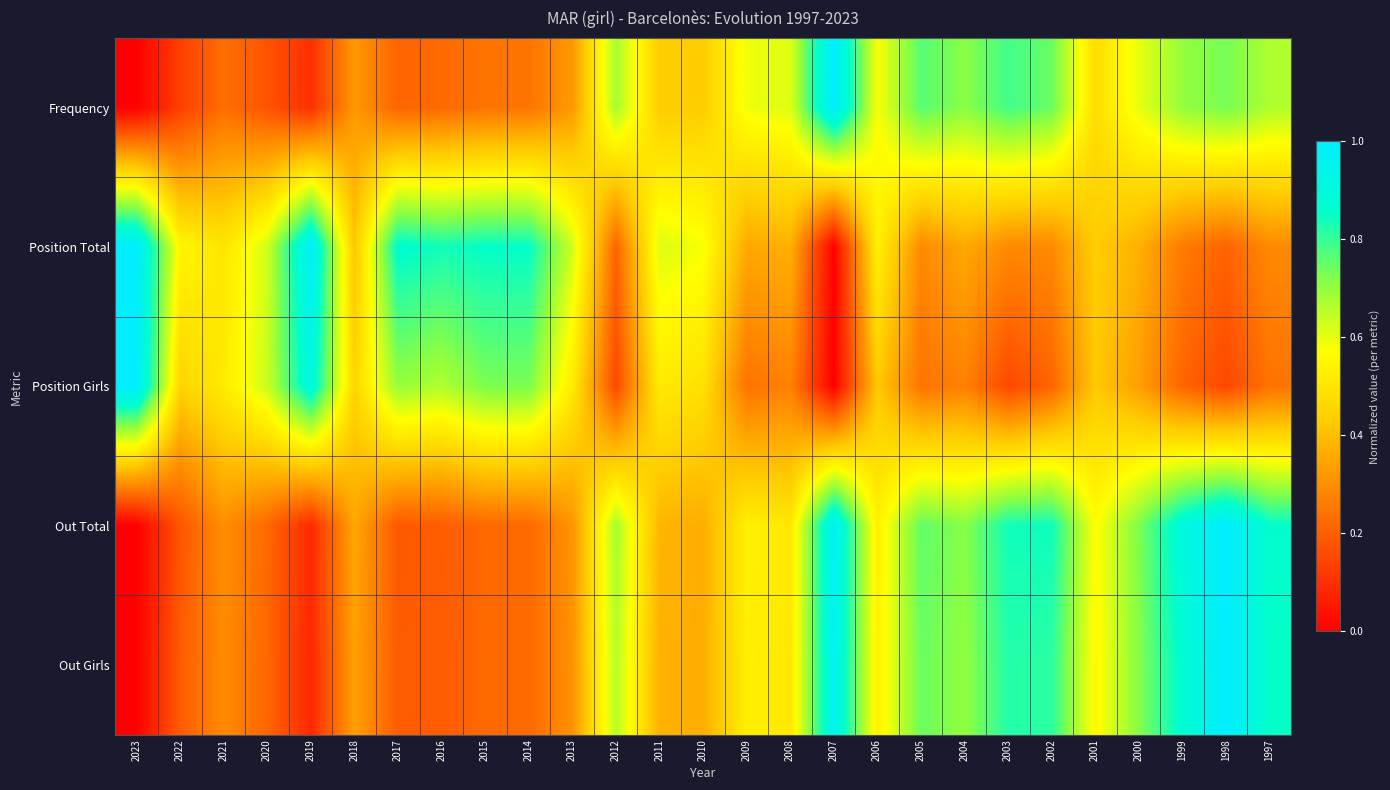

Reading left to right, list all the values displayed in this chart.

Frequency: 2023=0.0	2022=0.1	2021=0.2	2020=0.2	2019=0.1	2018=0.3	2017=0.2	2016=0.2	2015=0.2	2014=0.2	2013=0.3	2012=0.7	2011=0.4	2010=0.4	2009=0.6	2008=0.6	2007=1.0	2006=0.6	2005=0.8	2004=0.7	2003=0.8	2002=0.7	2001=0.5	2000=0.6	1999=0.7	1998=0.7	1997=0.7
Position Total: 2023=1.0	2022=0.5	2021=0.5	2020=0.6	2019=1.0	2018=0.4	2017=0.9	2016=0.8	2015=0.9	2014=0.9	2013=0.6	2012=0.2	2011=0.6	2010=0.6	2009=0.4	2008=0.4	2007=0.0	2006=0.5	2005=0.3	2004=0.4	2003=0.3	2002=0.3	2001=0.4	2000=0.4	1999=0.3	1998=0.2	1997=0.3
Position Girls: 2023=1.0	2022=0.5	2021=0.5	2020=0.6	2019=0.9	2018=0.5	2017=0.7	2016=0.7	2015=0.7	2014=0.7	2013=0.5	2012=0.2	2011=0.5	2010=0.5	2009=0.2	2008=0.3	2007=0.0	2006=0.4	2005=0.2	2004=0.3	2003=0.2	2002=0.2	2001=0.4	2000=0.3	1999=0.2	1998=0.2	1997=0.2
Out Total: 2023=0.0	2022=0.2	2021=0.3	2020=0.2	2019=0.1	2018=0.4	2017=0.2	2016=0.2	2015=0.2	2014=0.2	2013=0.3	2012=0.7	2011=0.4	2010=0.4	2009=0.5	2008=0.5	2007=1.0	2006=0.5	2005=0.8	2004=0.7	2003=0.8	2002=0.8	2001=0.6	2000=0.7	1999=0.9	1998=1.0	1997=0.9
Out Girls: 2023=0.0	2022=0.2	2021=0.3	2020=0.2	2019=0.1	2018=0.3	2017=0.2	2016=0.2	2015=0.2	2014=0.2	2013=0.3	2012=0.7	2011=0.4	2010=0.4	2009=0.5	2008=0.5	2007=1.0	2006=0.5	2005=0.7	2004=0.7	2003=0.8	2002=0.8	2001=0.6	2000=0.7	1999=0.9	1998=1.0	1997=0.9